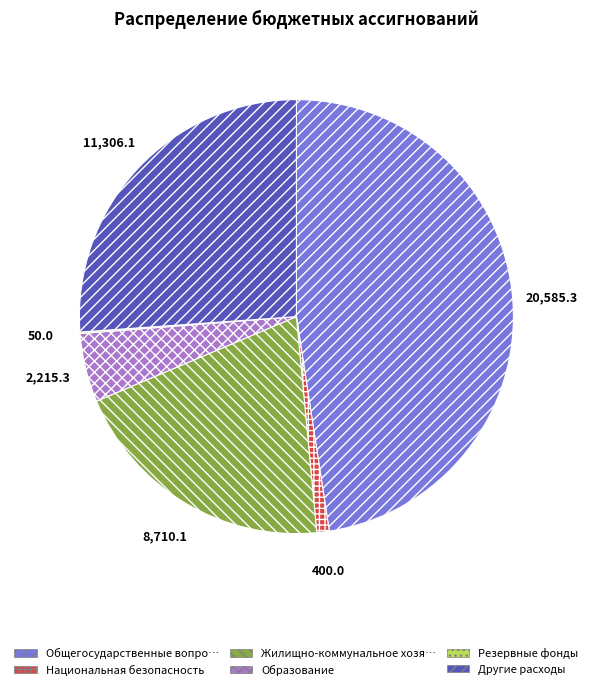

Does any single category account for the majority?

No